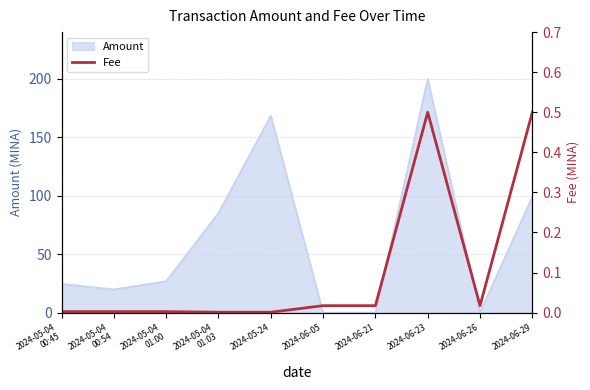

The Amount series shows 168.5 at 2024-05-24. True or false?

True